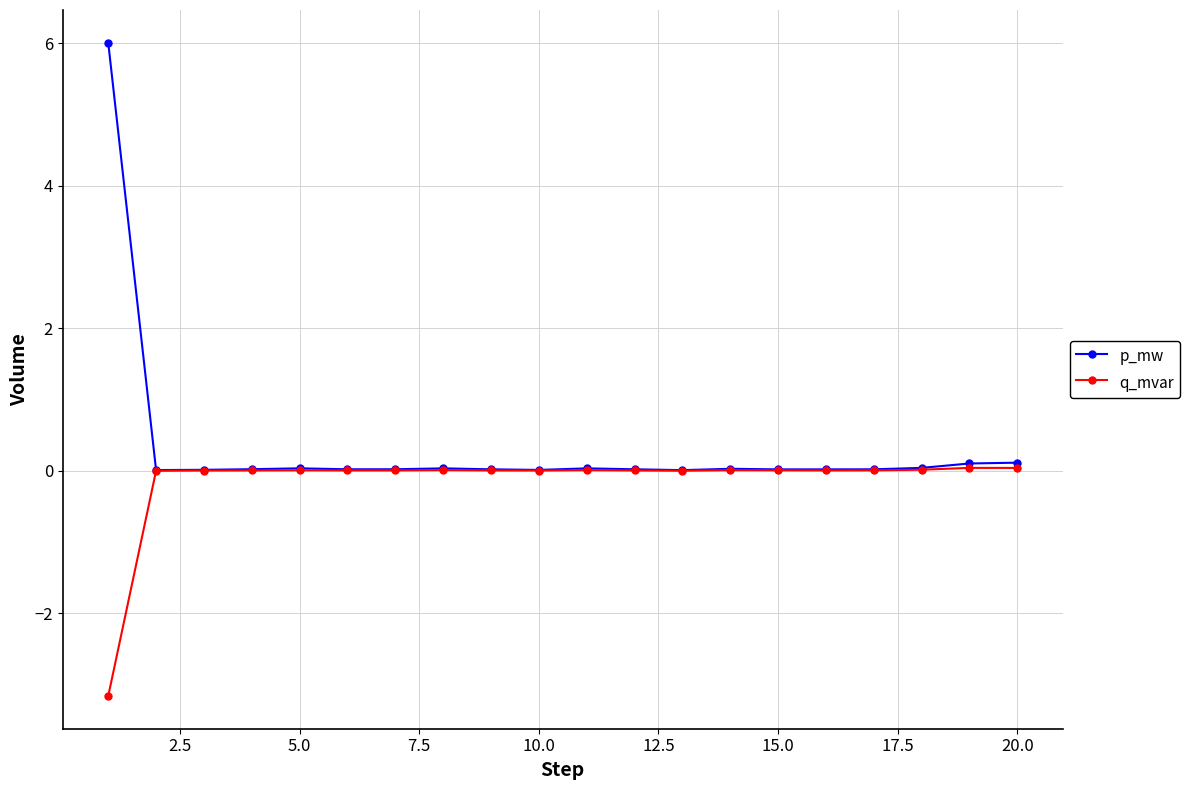

True or false: p_mw has more than 0 points higher than both neighbors.

True